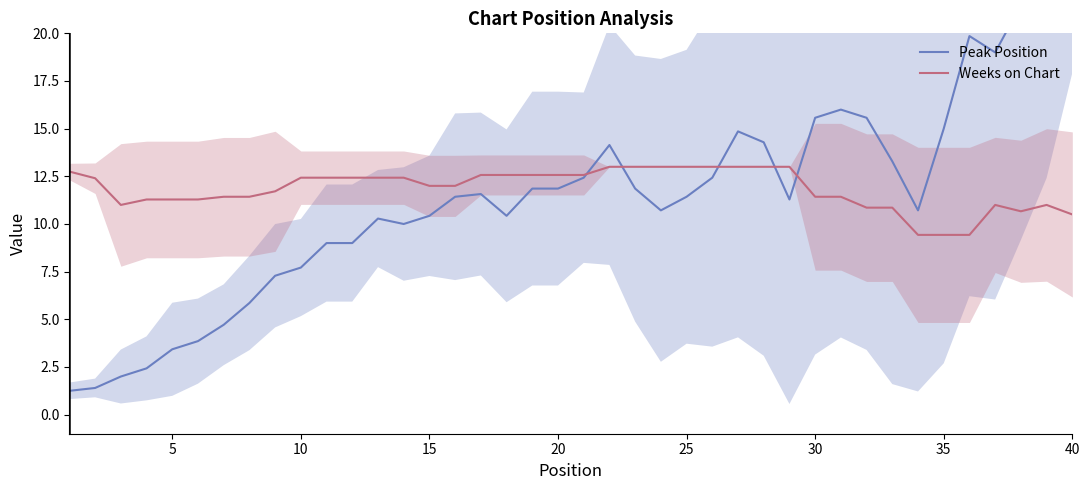

In Peak Position, how many points are higher than both neighbors (excluding endpoints)?

6